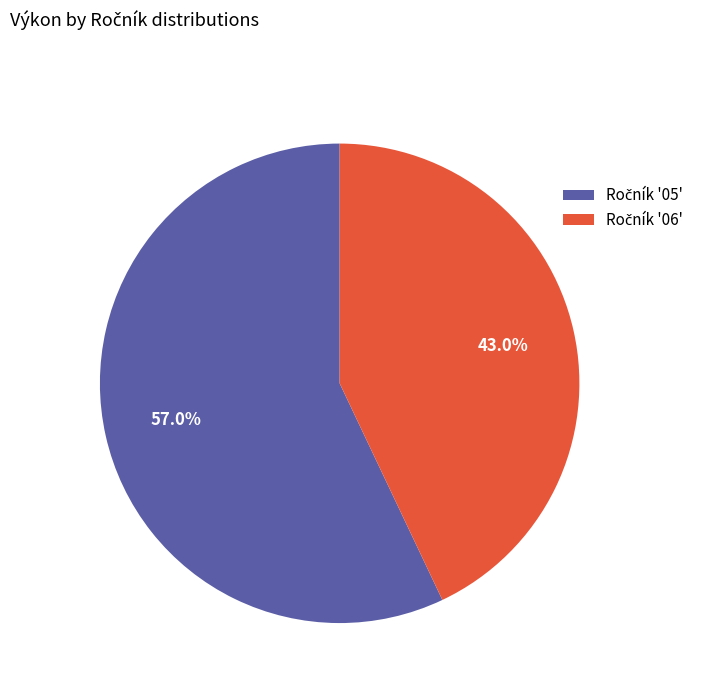

To the nearest percent, what is the difference between the largest and smallest slice percentages?

14%